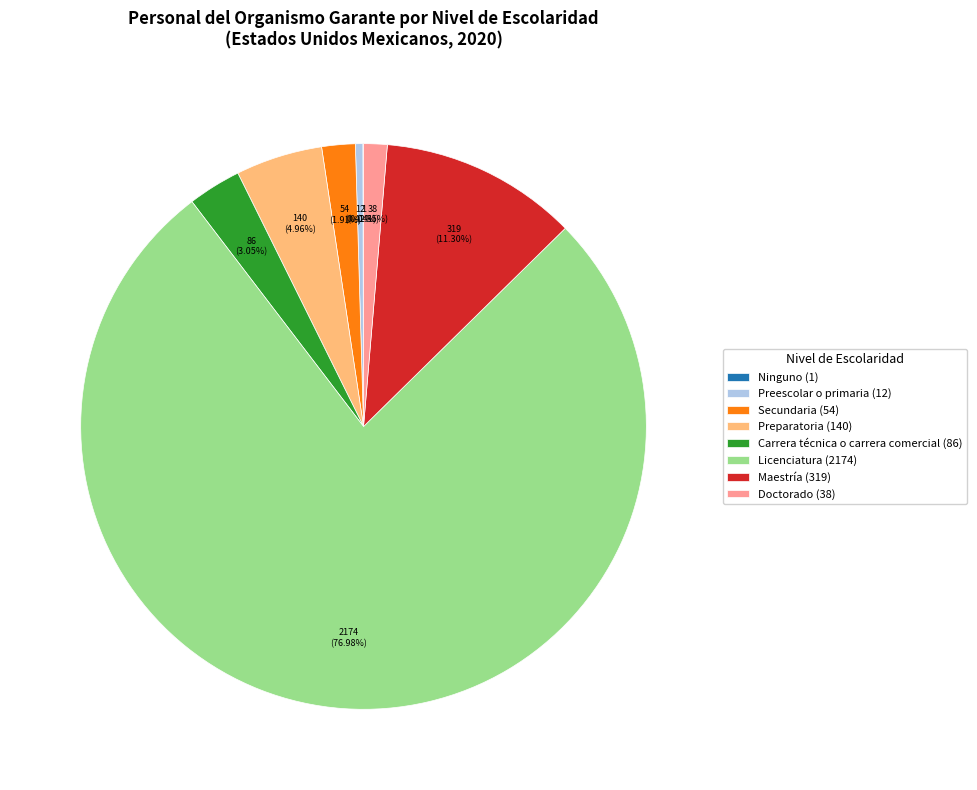

Approximately how many times larger is the value at Carrera técnica o carrera comercial compared to Doctorado?

2.3